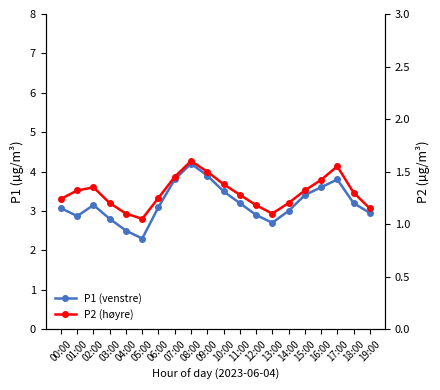

What is the label of the 19th point from the right?

01:00